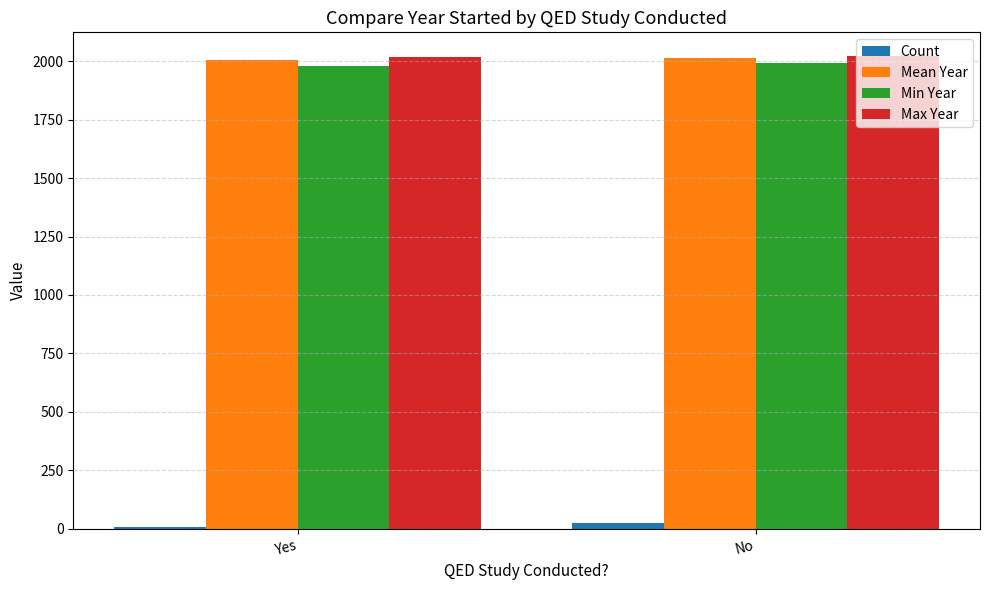

What is the sum of all Max Year values?

4043.0